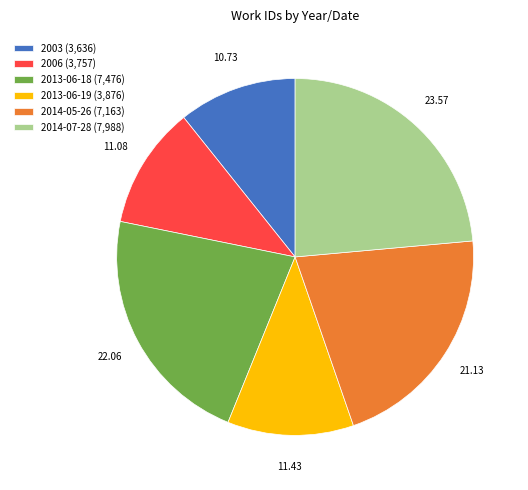

Is 2013-06-19 (3,876) the majority of the pie?

No